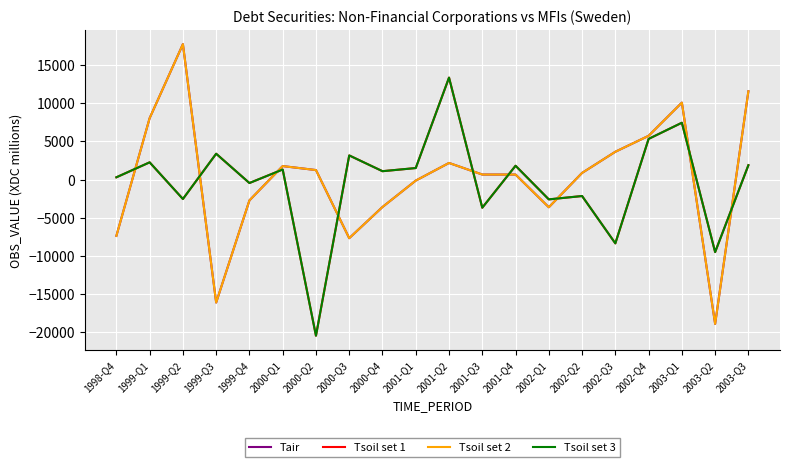

How many values in Tsoil set 1 are below zero?

8